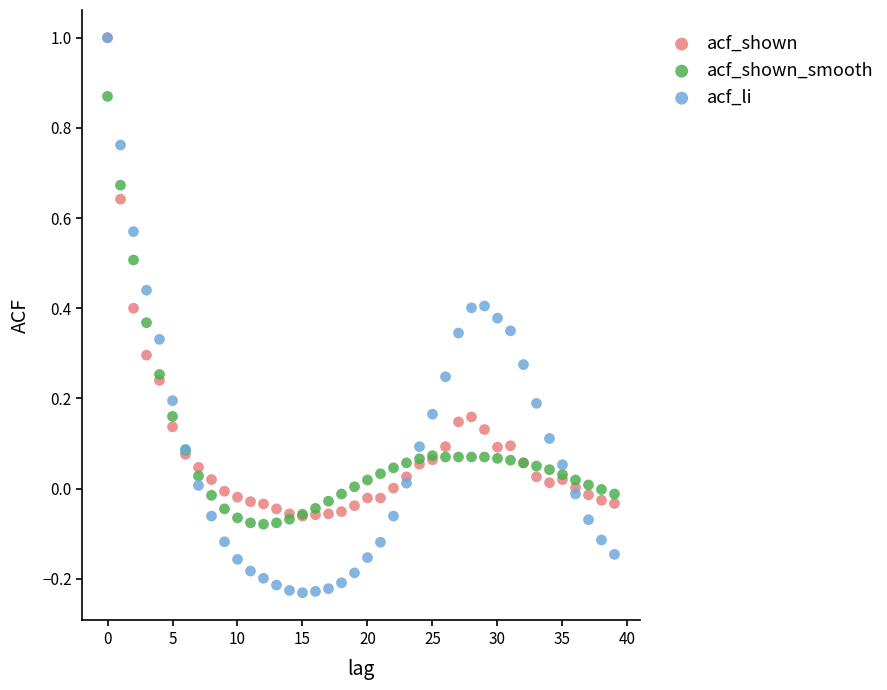

What are all the series names shown in the legend?

acf_shown, acf_shown_smooth, acf_li